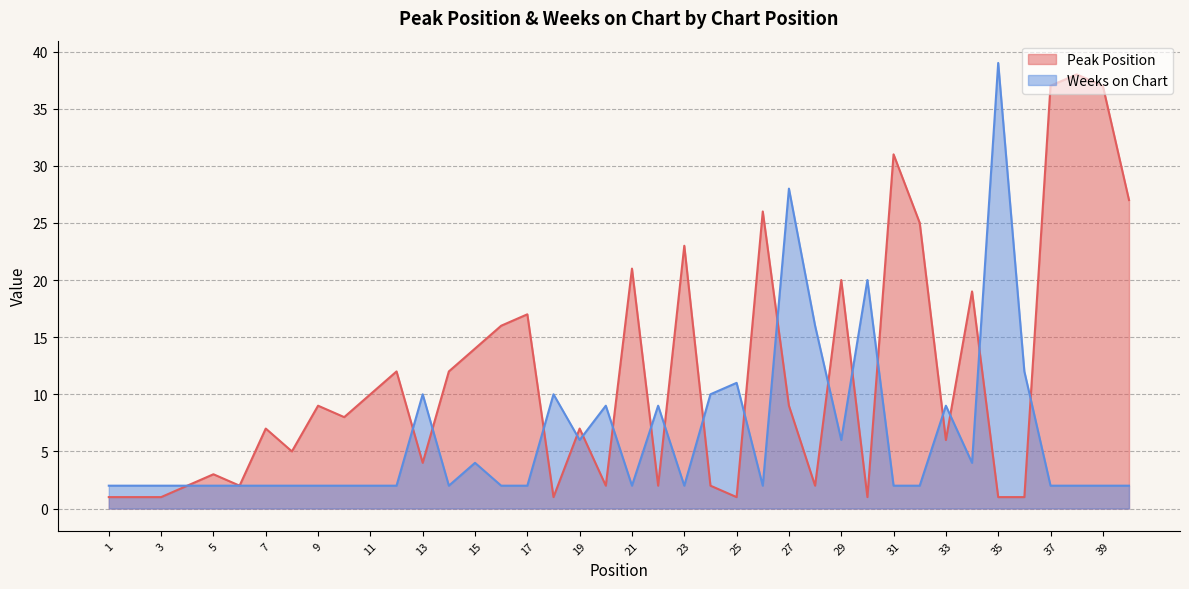

Is it true that Weeks on Chart equals 1 at 7?

False